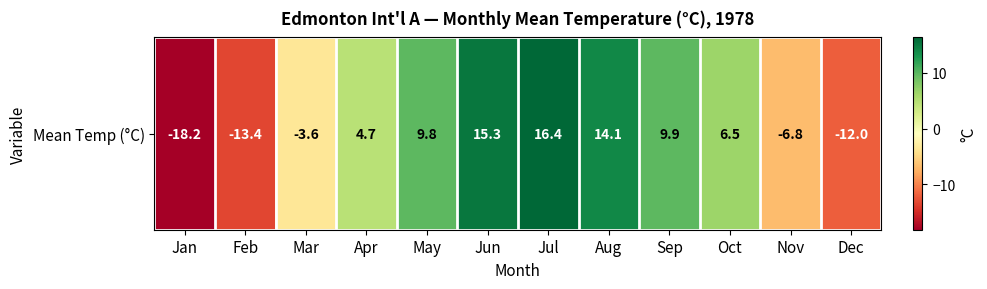

What is the sum of the values at Dec and Jan?

-30.2